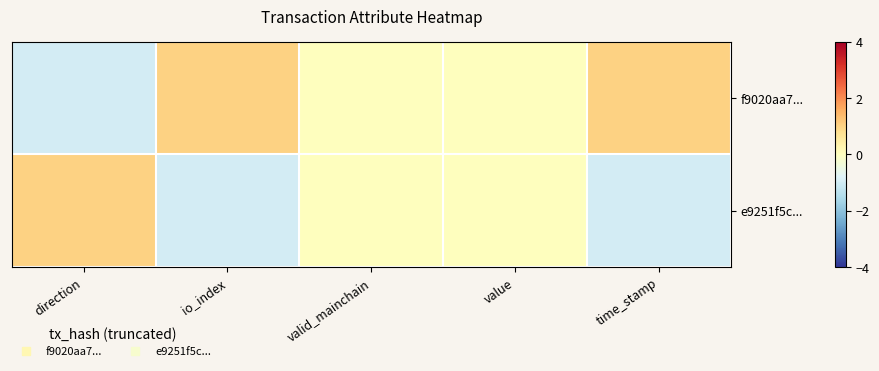

At which category is the sum across all series the highest?

direction